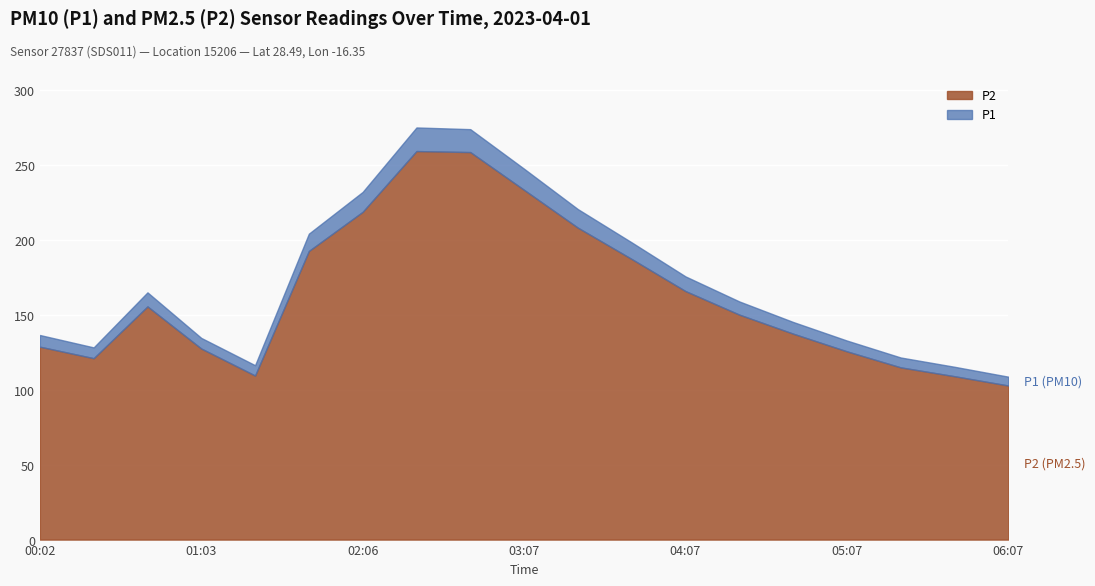

Rank the categories by P2 value from highest to lowest.

02:26, 02:47, 03:07, 02:06, 03:27, 01:46, 03:47, 04:07, 00:42, 04:27, 04:47, 00:02, 01:03, 05:07, 00:22, 05:27, 01:24, 05:47, 06:07